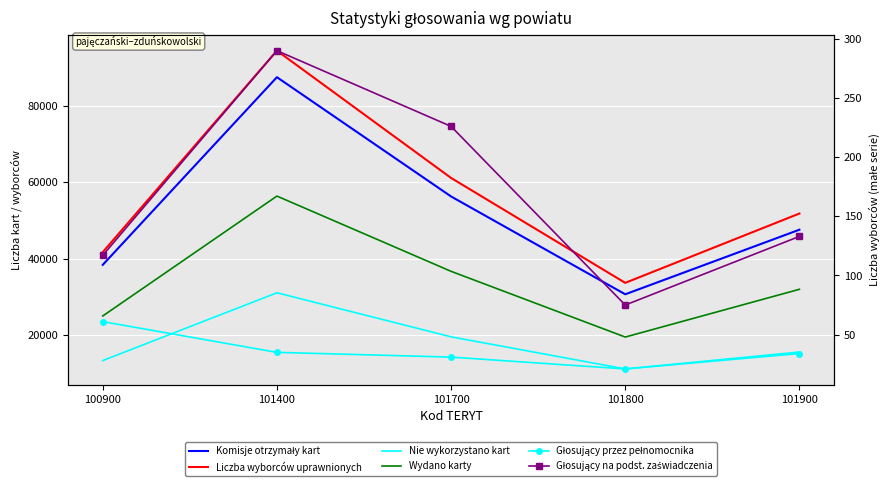

True or false: Liczba wyborców uprawnionych and Głosujący na podst. zaświadczenia cross at least once.

False